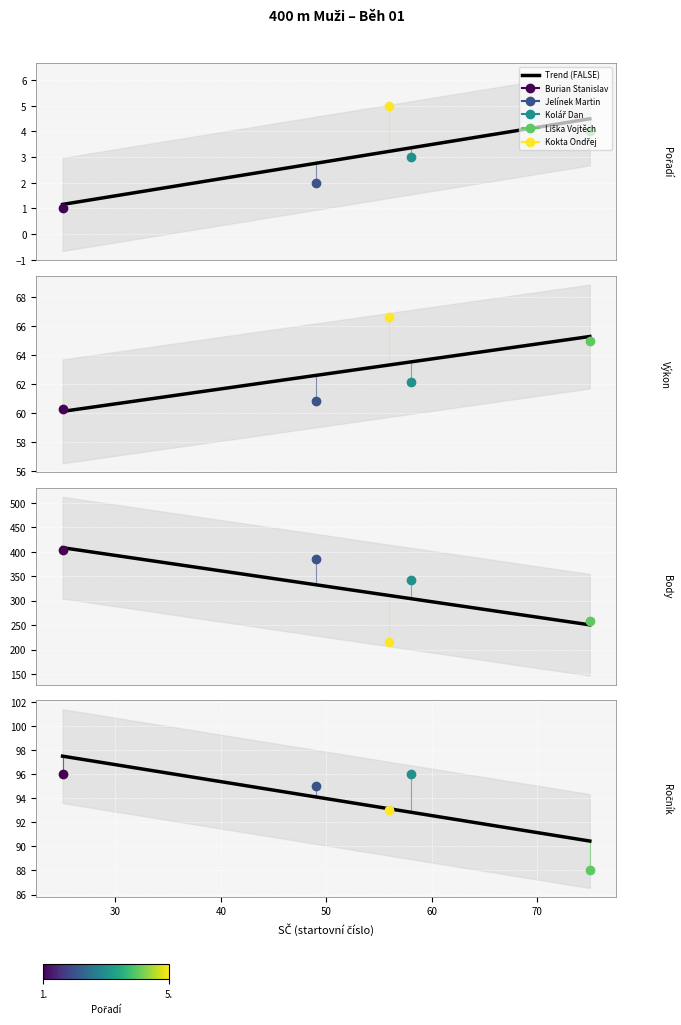

Does the chart display data point markers on the line(s)?

No